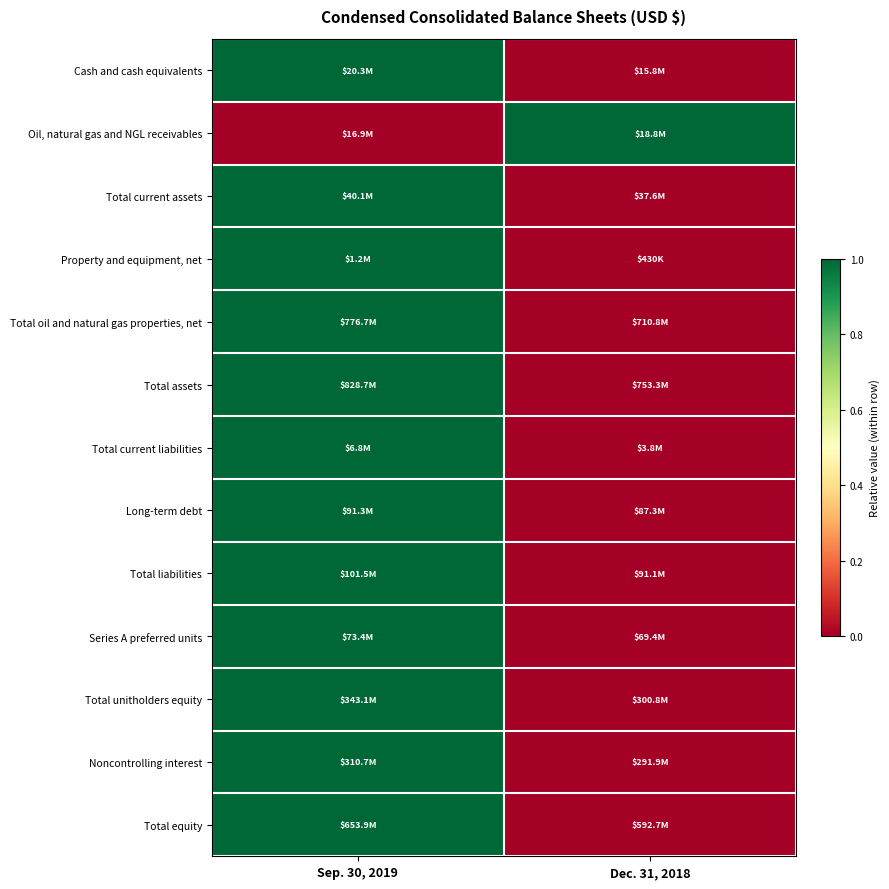

Which label corresponds to the largest value in the chart?

Sep. 30, 2019